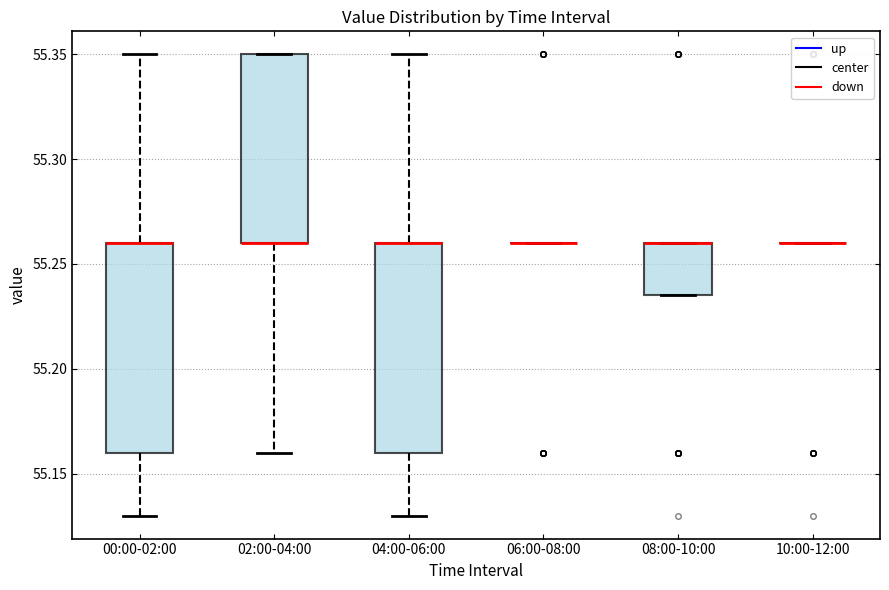

Reading left to right, transcribe this box plot: for each box, give where its median line is, the range the box spans, and where its two whiskers end, as read against the y-axis. The values are not printed on the chart, so give them approximately, as read against the axis.

00:00-02:00: median 55.260 (drawn on the box's upper edge), box 55.160 to 55.260, whiskers 55.130 to 55.350
02:00-04:00: median 55.260 (drawn on the box's lower edge), box 55.260 to 55.350, whiskers 55.160 to 55.350
04:00-06:00: median 55.260 (drawn on the box's upper edge), box 55.160 to 55.260, whiskers 55.130 to 55.350
06:00-08:00: box collapsed to a line at 55.260, whiskers 55.260 to 55.260
08:00-10:00: median 55.260 (drawn on the box's upper edge), box 55.235 to 55.260, whiskers 55.235 to 55.260
10:00-12:00: box collapsed to a line at 55.260, whiskers 55.260 to 55.260